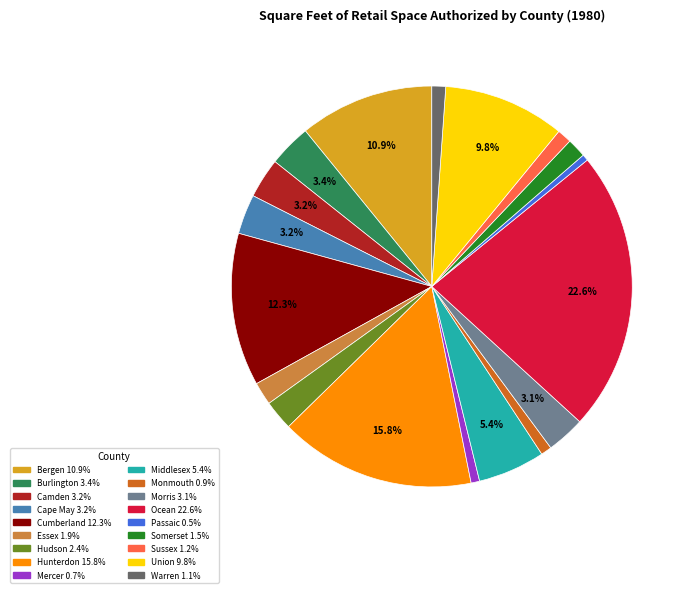

The Cumberland slice represents 20% of the pie. True or false?

False